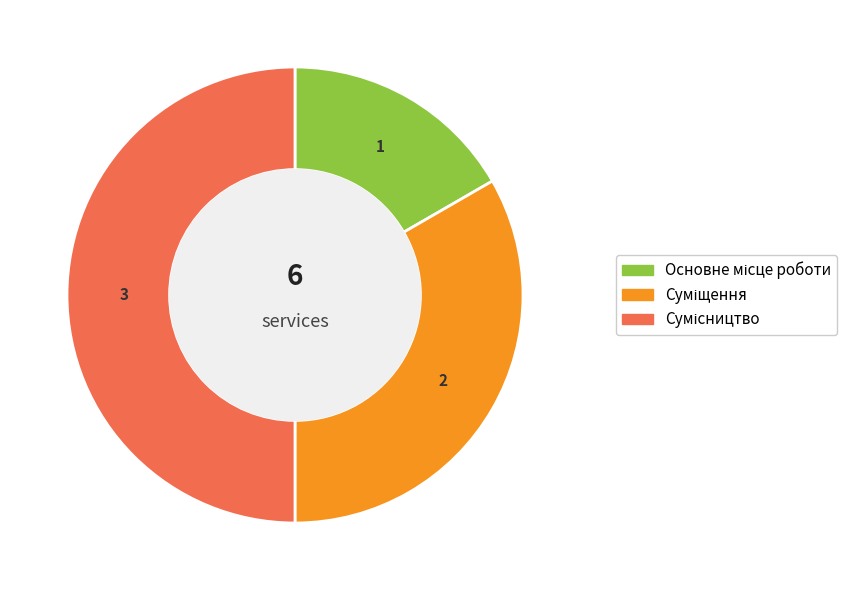

To the nearest percent, what portion does Суміщення represent?

33%